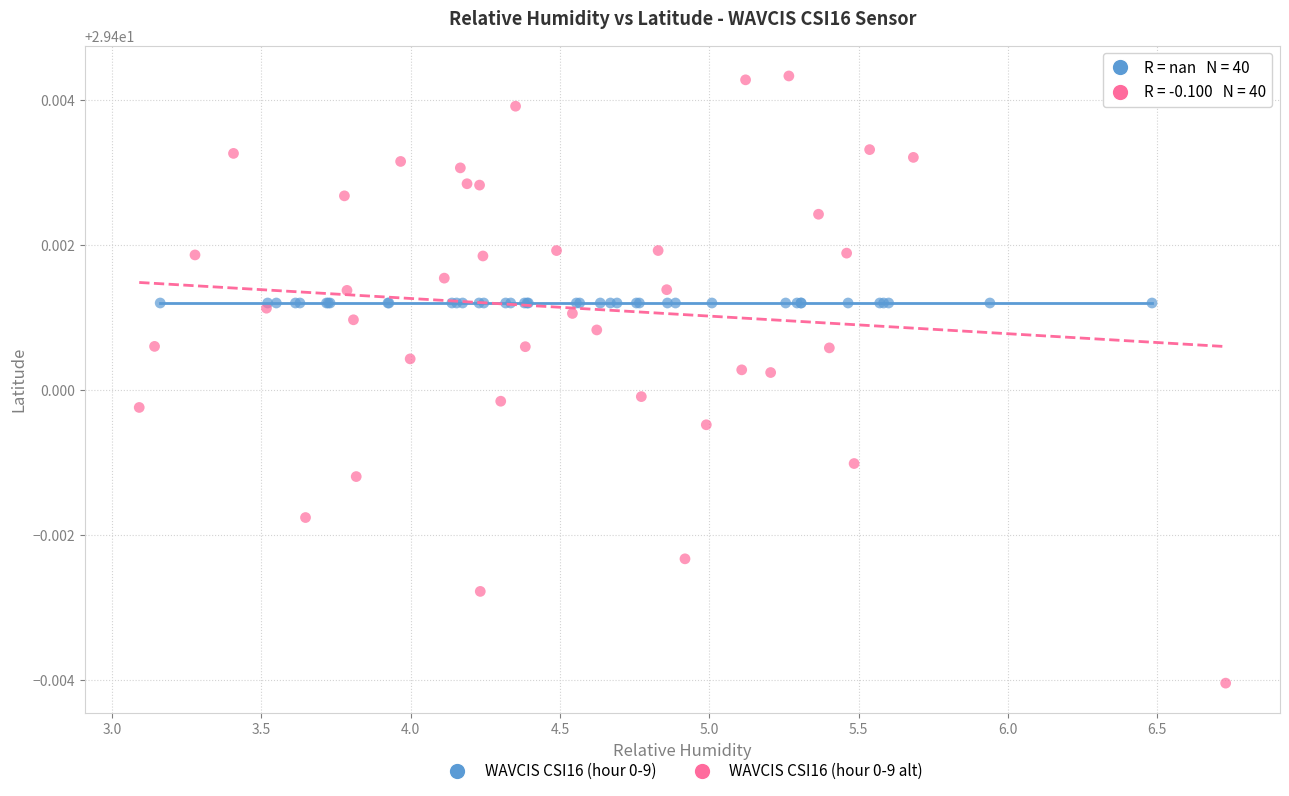

Which series reaches the minimum Y coordinate?

WAVCIS CSI16 (hour 0-9 alt)